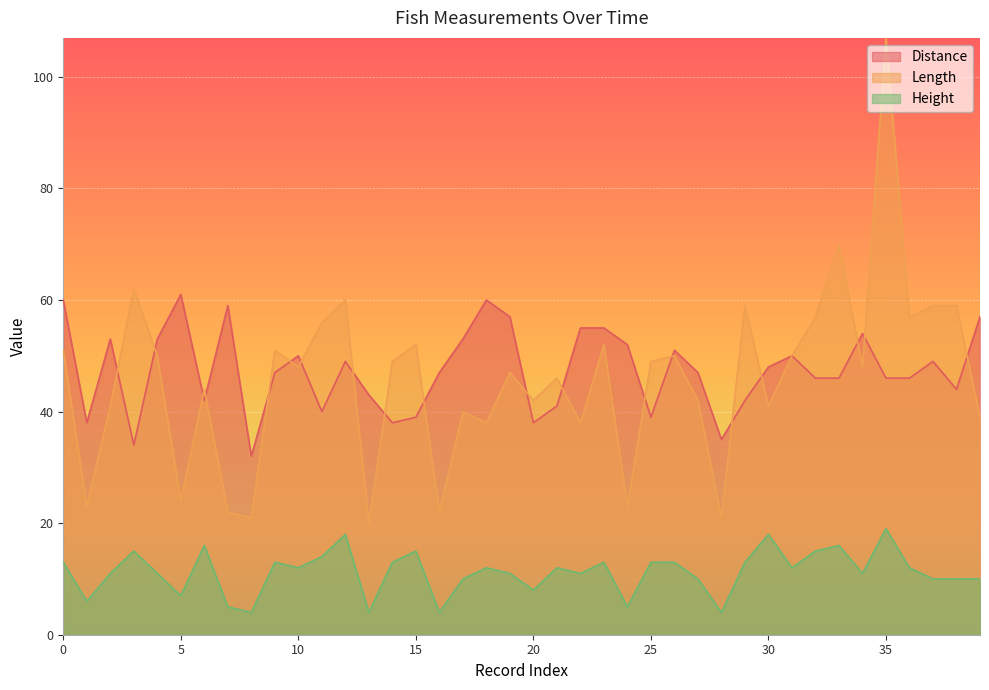

Where is the first local minimum for Length?

2020-09-01